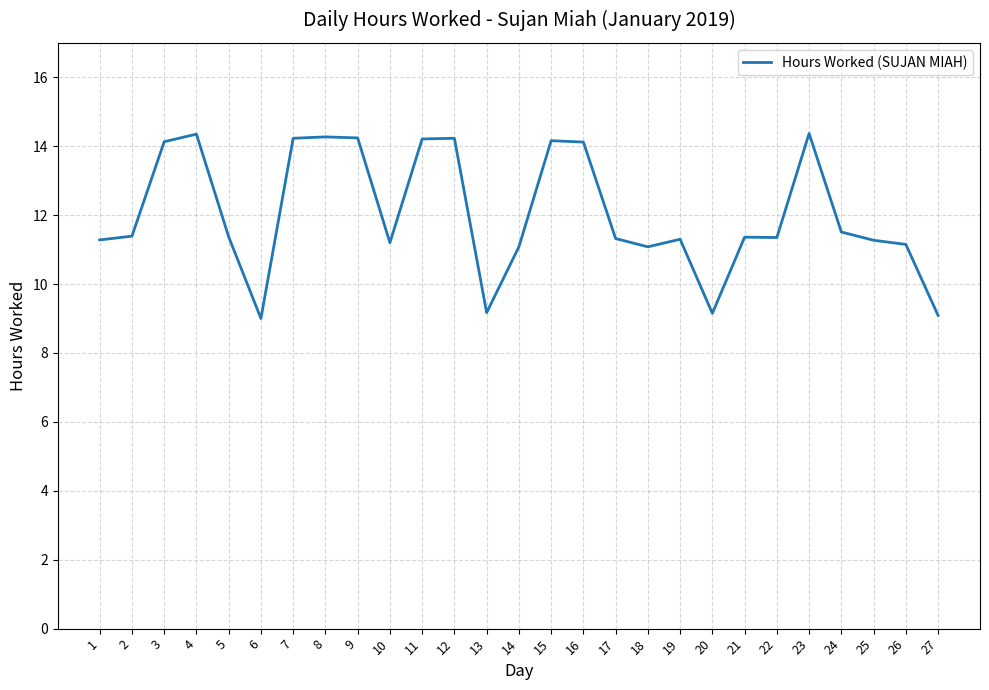

What is the ratio of the value at 25 to the value at 13?

1.2